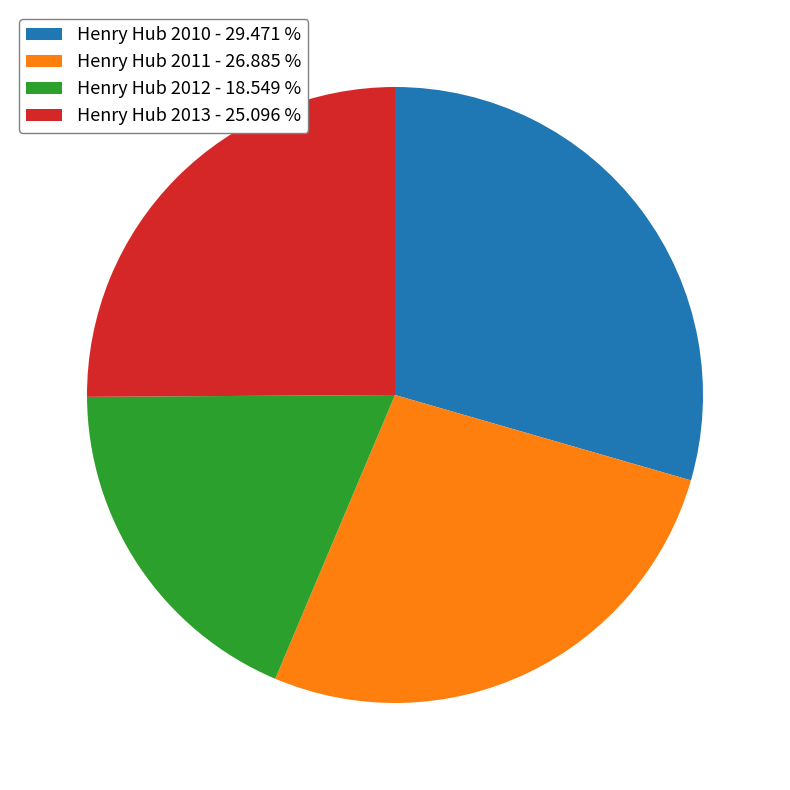

Which category has the biggest portion of the pie?

Henry Hub 2010